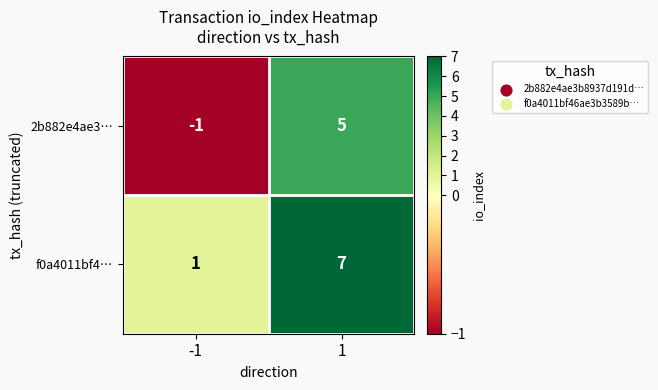

What is the average value of the f0a4011bf4… series?

4